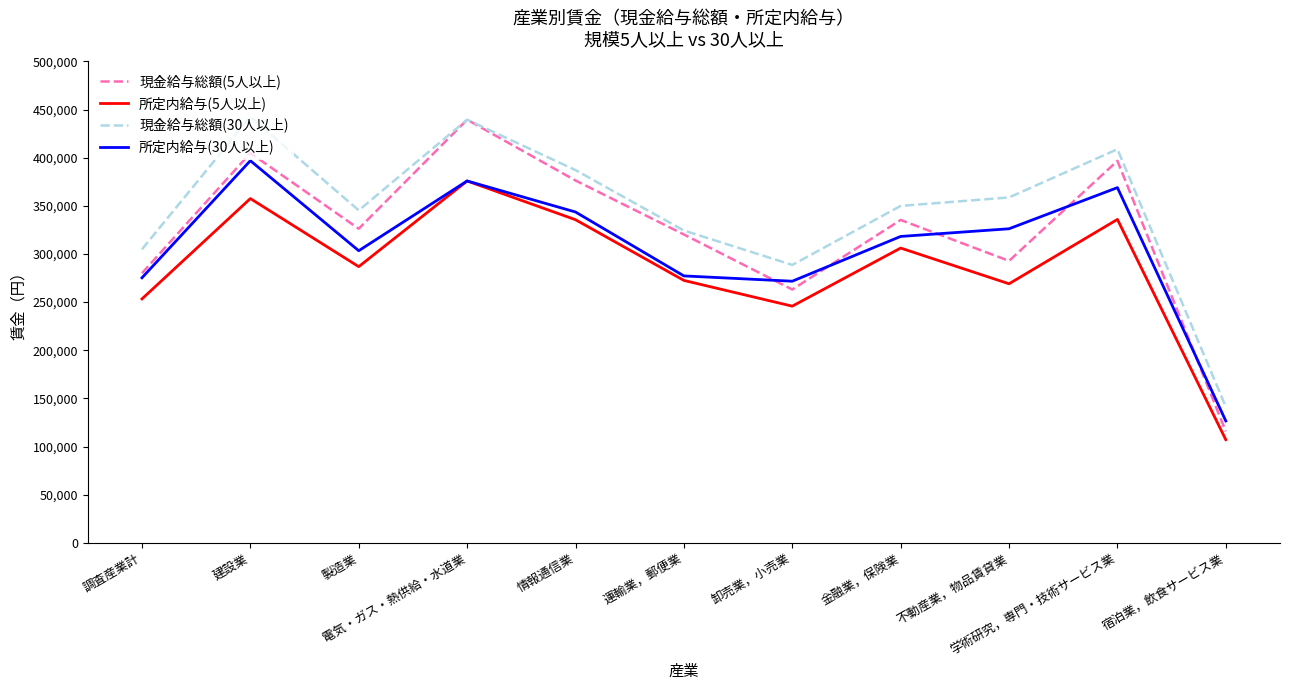

What is the minimum value for 現金給与総額(5人以上)?

115736